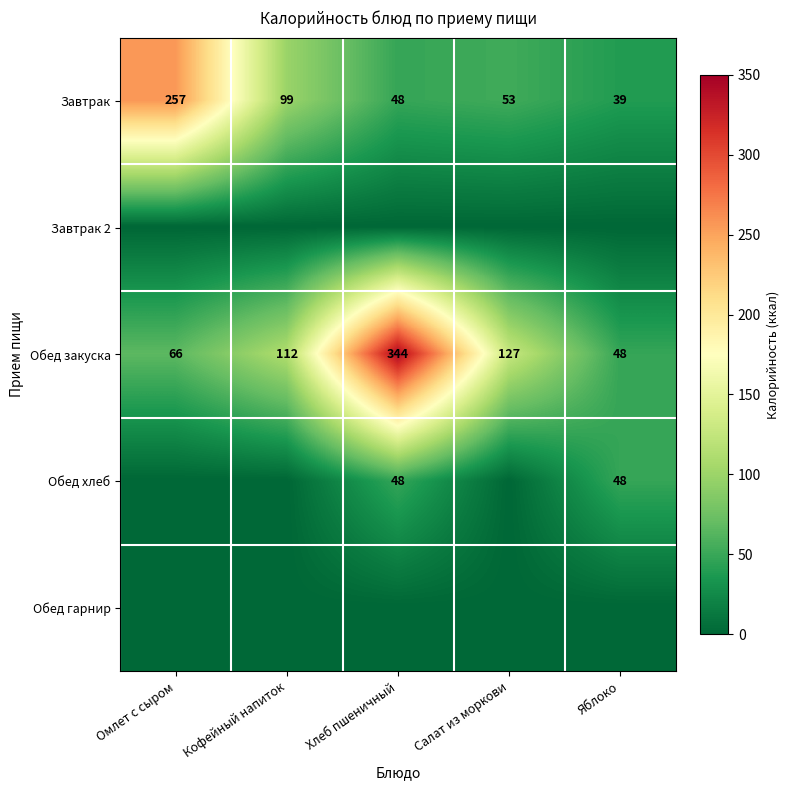

The Завтрак series shows 39 at Яблоко. True or false?

True